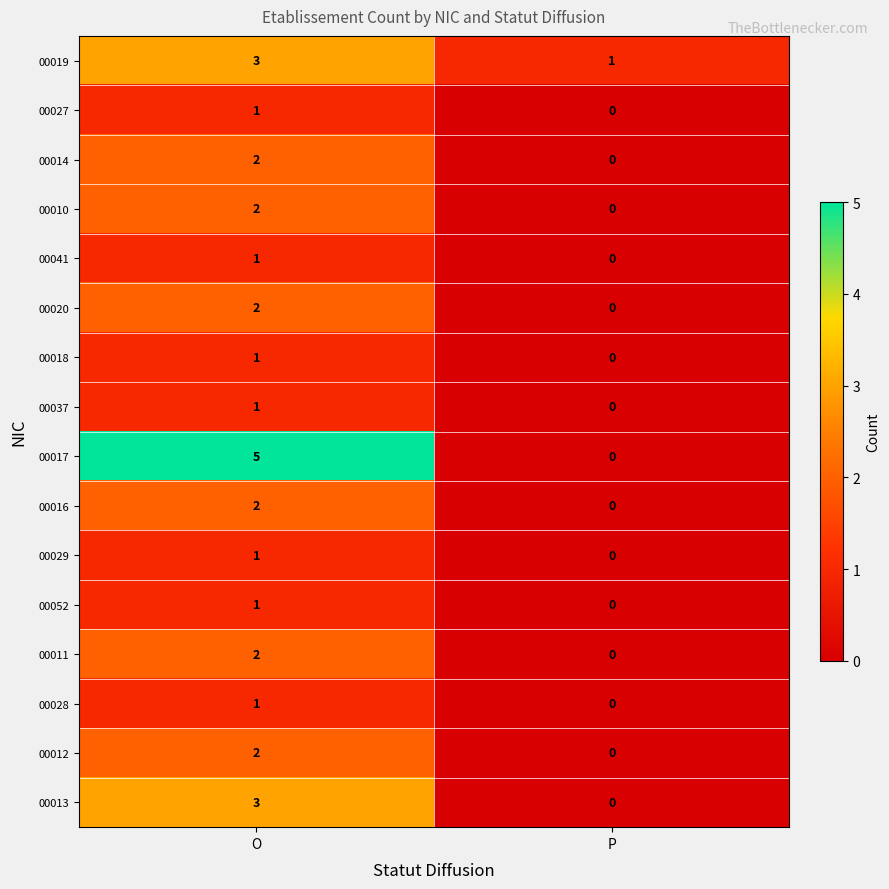

How many values in 00028 are above zero?

1